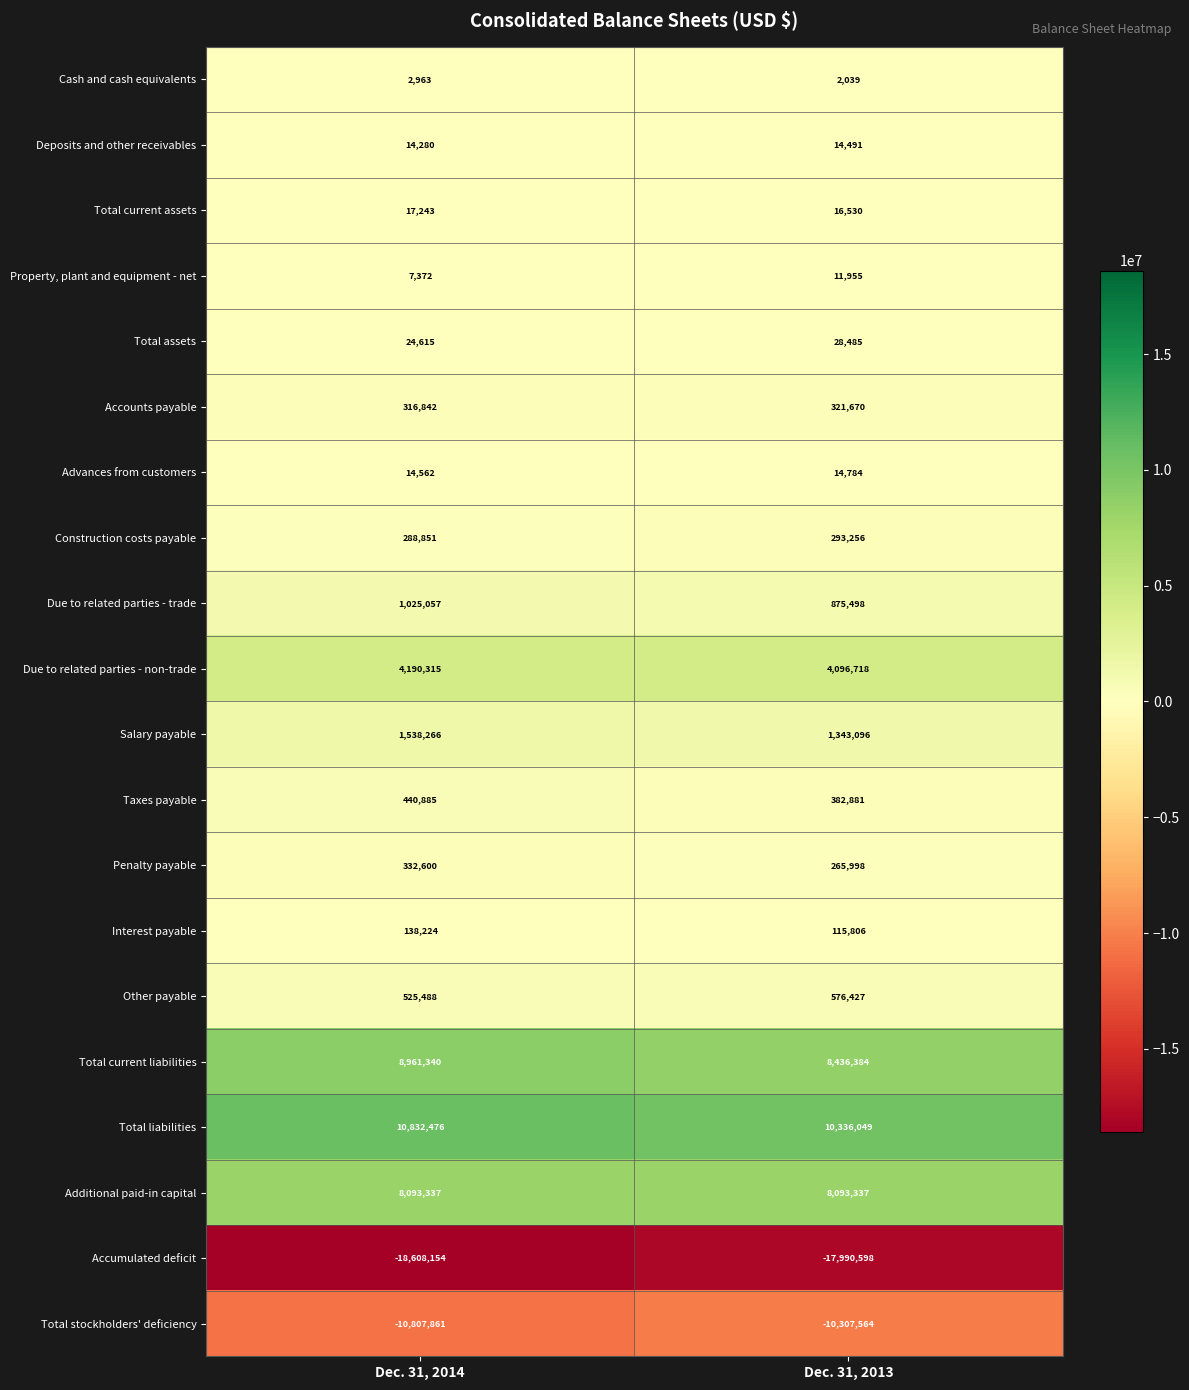

Rank the categories by Construction costs payable value from highest to lowest.

Dec. 31, 2013, Dec. 31, 2014